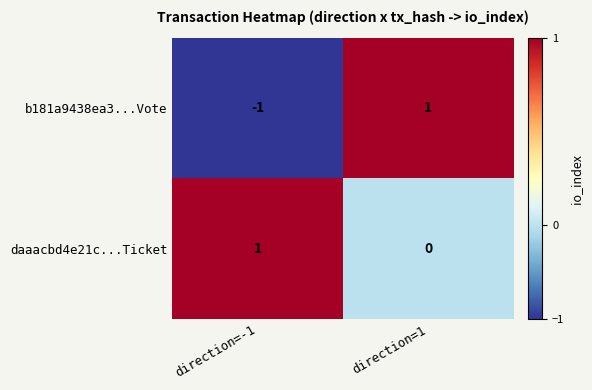

Which series has the widest spread of values?

b181a9438ea3...Vote